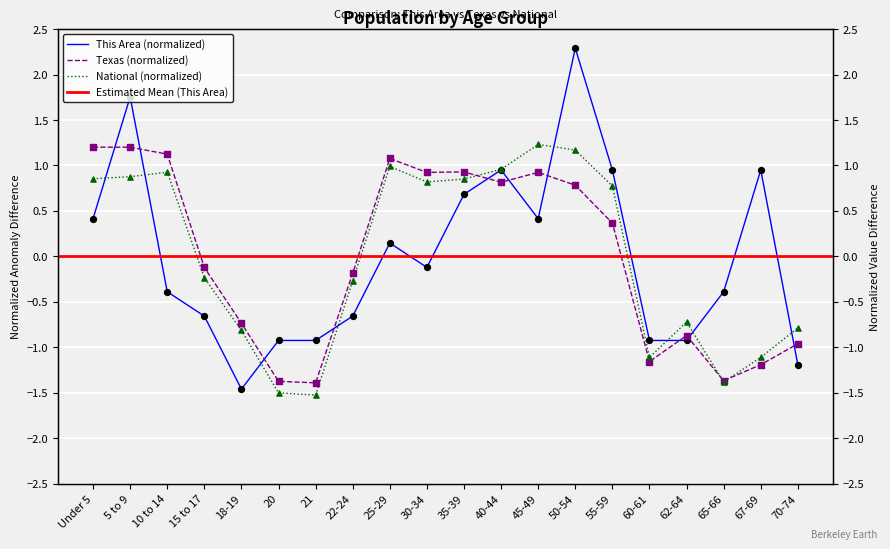

Which series reaches the minimum Y coordinate?

National